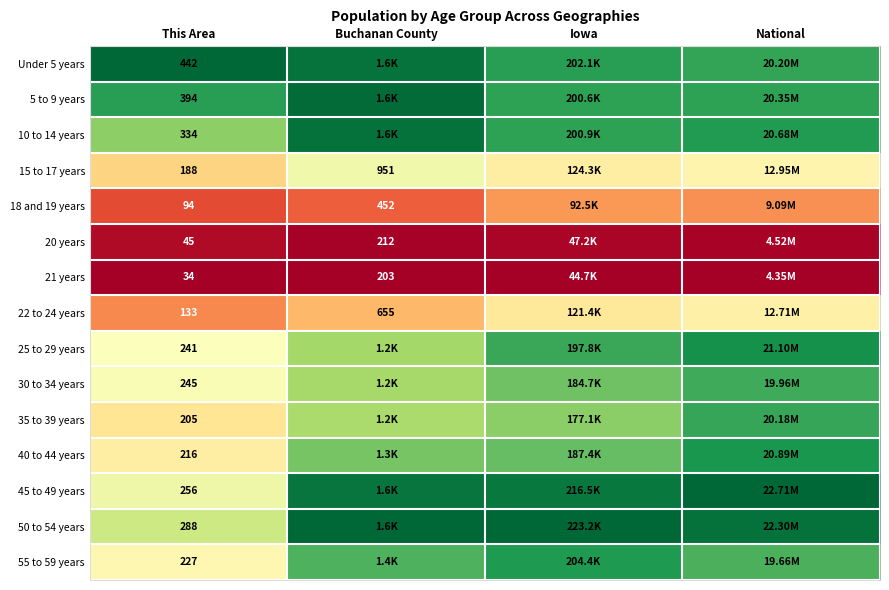

Rank the series at Buchanan County from highest to lowest value.

50 to 54 years, 5 to 9 years, 10 to 14 years, Under 5 years, 45 to 49 years, 55 to 59 years, 40 to 44 years, 25 to 29 years, 30 to 34 years, 35 to 39 years, 15 to 17 years, 22 to 24 years, 18 and 19 years, 20 years, 21 years